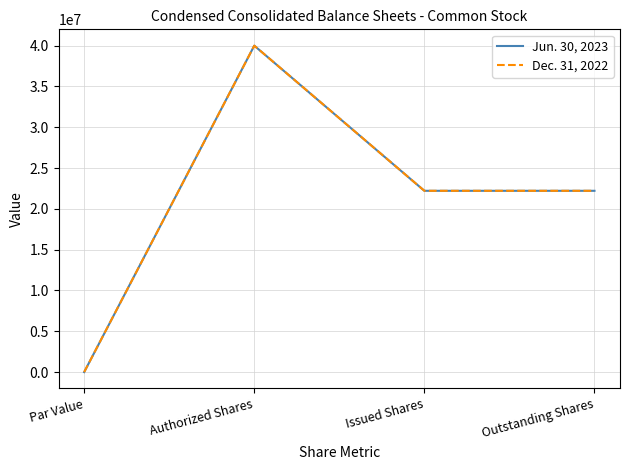

Is this an area chart (filled region under the line)?

No